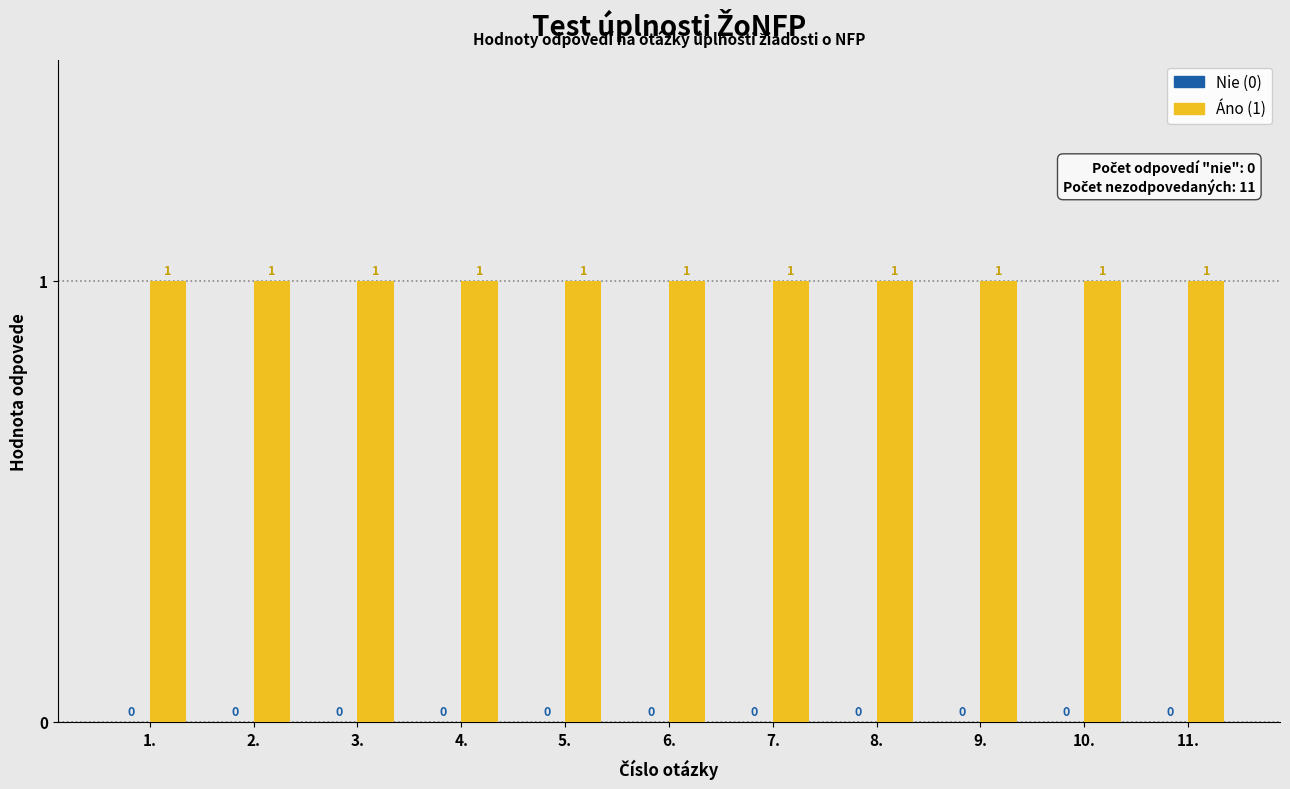

Reading left to right, transcribe all the data shown in this chart.

Nie (0): 1.=0	2.=0	3.=0	4.=0	5.=0	6.=0	7.=0	8.=0	9.=0	10.=0	11.=0
Áno (1): 1.=1	2.=1	3.=1	4.=1	5.=1	6.=1	7.=1	8.=1	9.=1	10.=1	11.=1